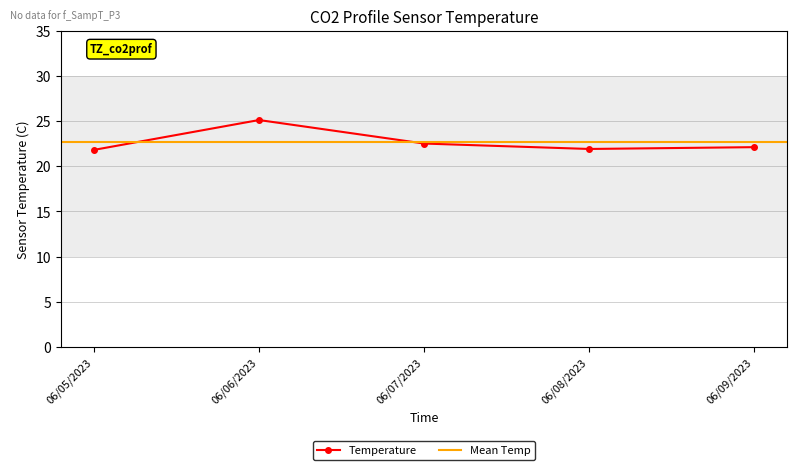

Reading left to right, list all the values displayed in this chart.

06/05/2023=21.8	06/06/2023=25.1	06/07/2023=22.5	06/08/2023=21.9	06/09/2023=22.1